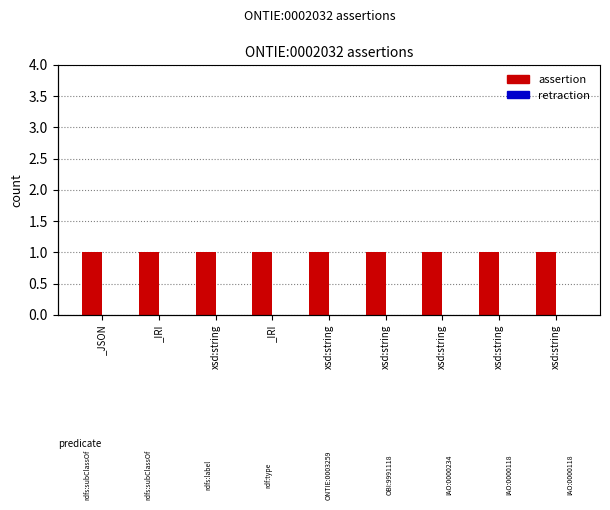

Which series has the largest total across all categories?

assertion